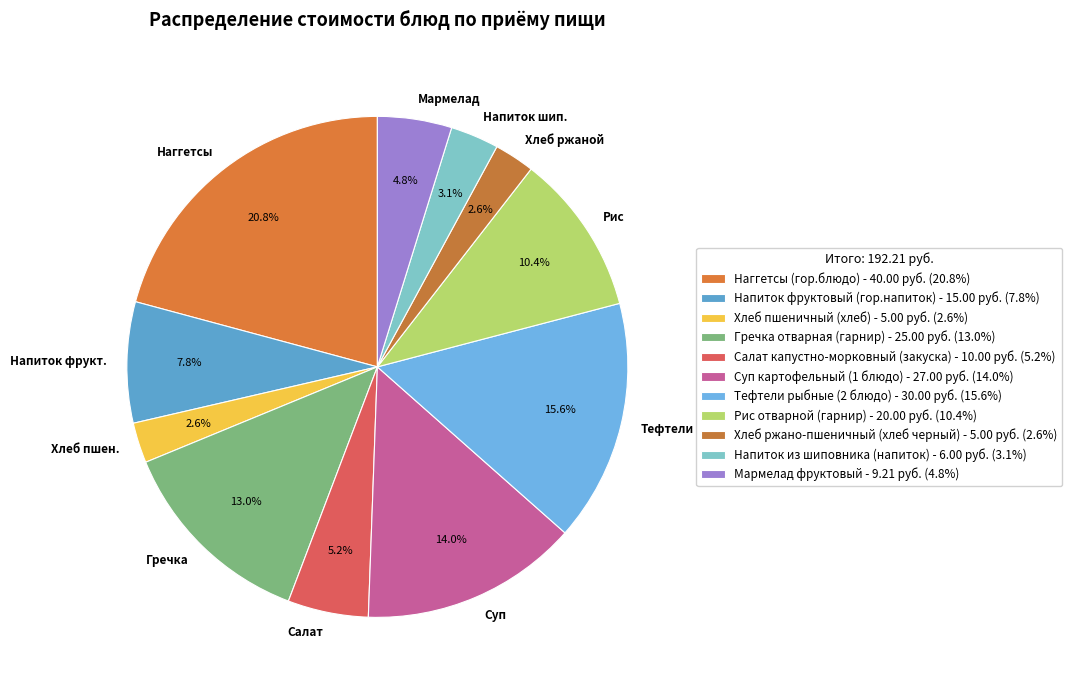

How many segments does this pie chart have?

11